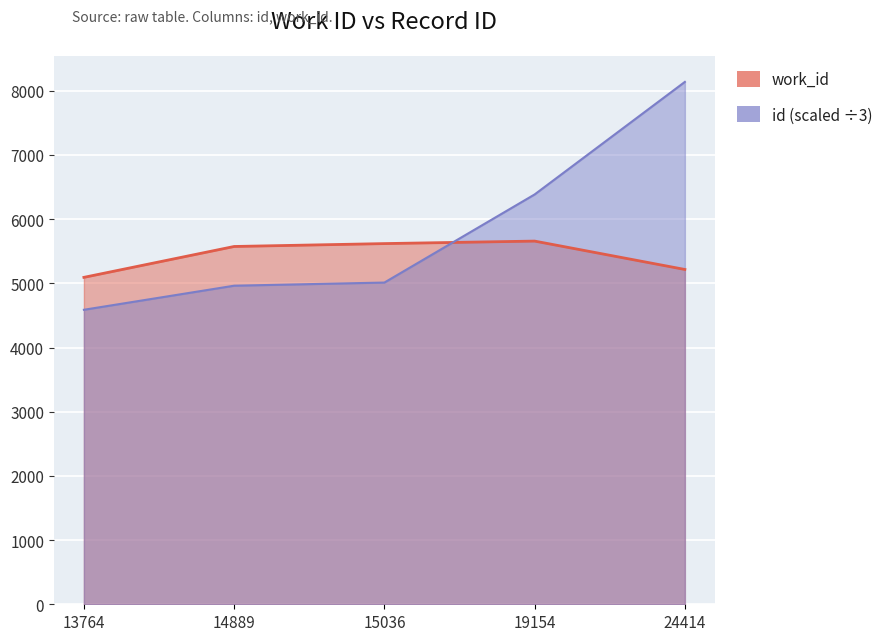

Where do work_id and id first cross each other?

15036 and 19154